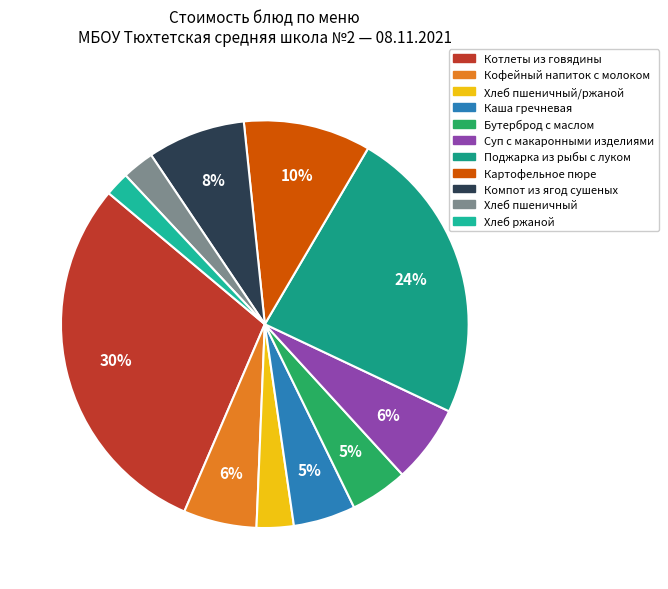

Rank the categories by value from highest to lowest.

Котлеты из говядины, Поджарка из рыбы с луком, Картофельное пюре, Компот из ягод сушеных, Суп с макаронными изделиями, Кофейный напиток с молоком, Каша гречневая, Бутерброд с маслом, Хлеб пшеничный/ржаной, Хлеб пшеничный, Хлеб ржаной